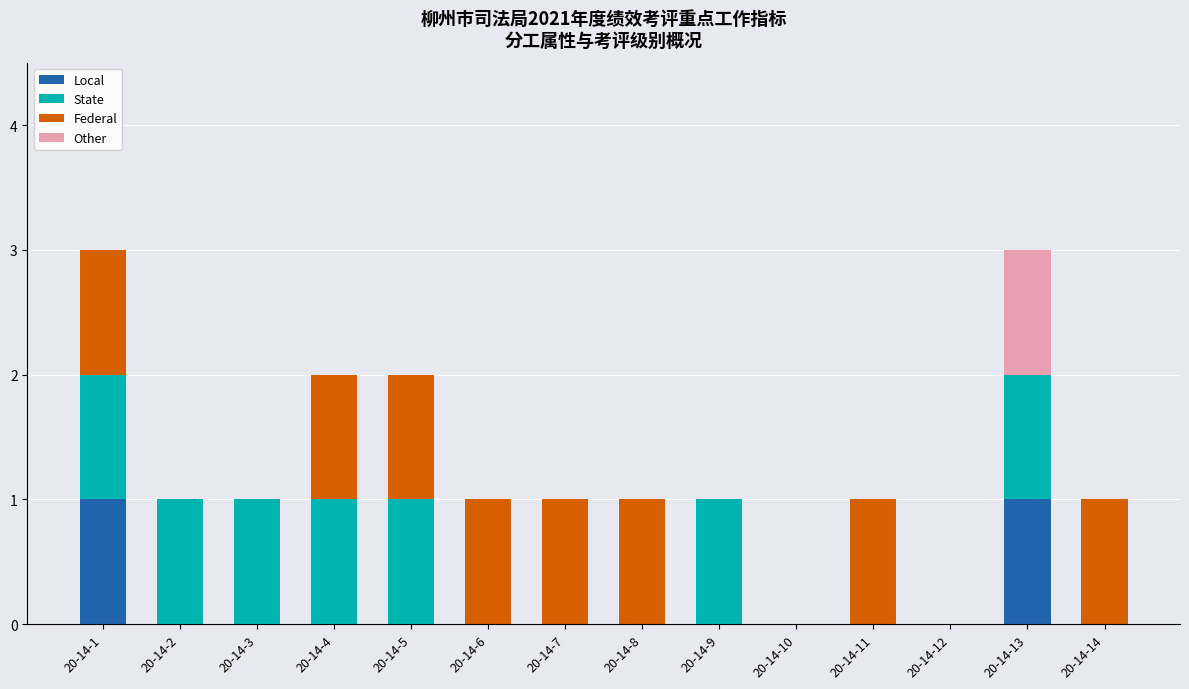

The Local series shows 0 at 20-14-5. True or false?

True